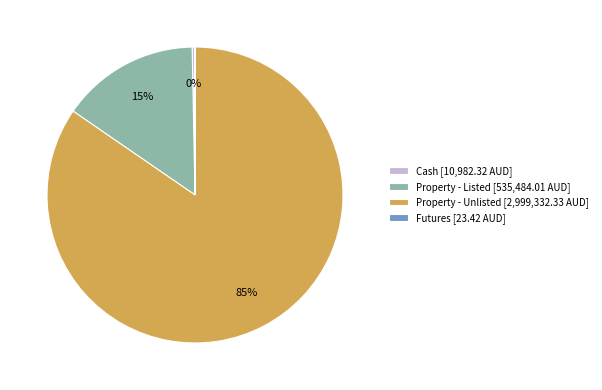

Is Property - Unlisted [2,999,332.33 AUD] the majority of the pie?

Yes